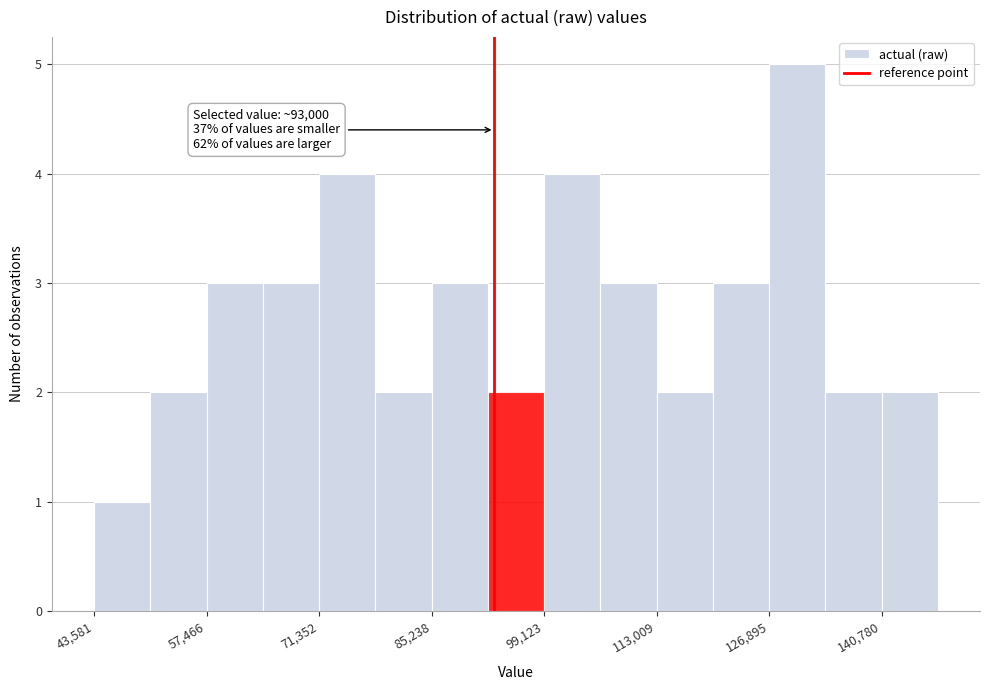

Read against the x-axis, roughly where is the centre of the tallest bar?

130000